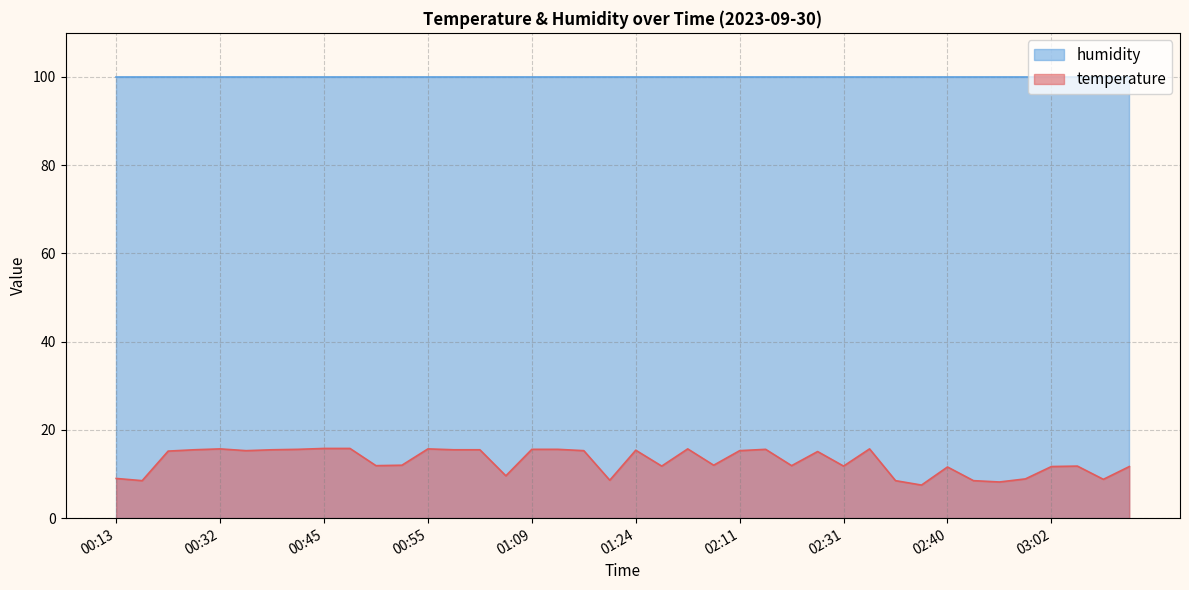

Count the number of values greater than 15.

20